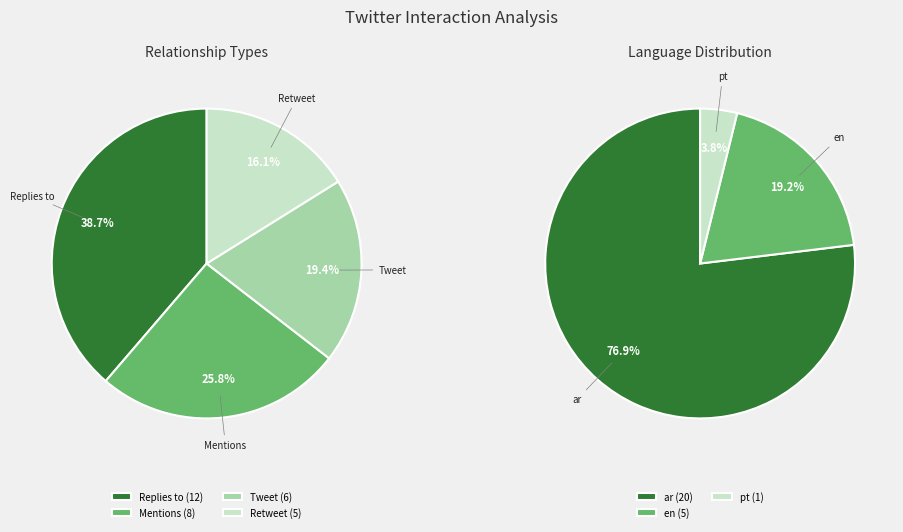

Is it true that Replies to is 38% of the pie?

False